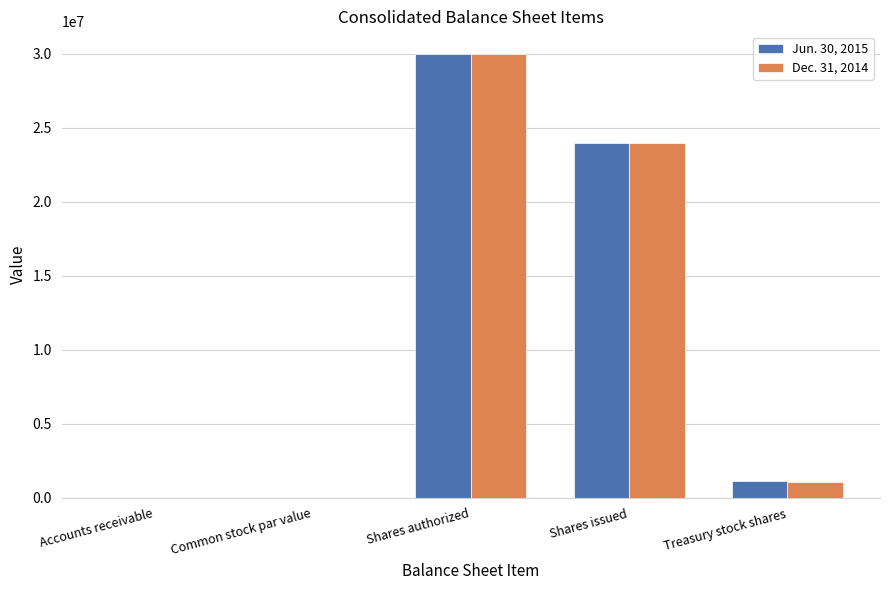

At which label does Jun. 30, 2015 reach its peak?

Shares authorized